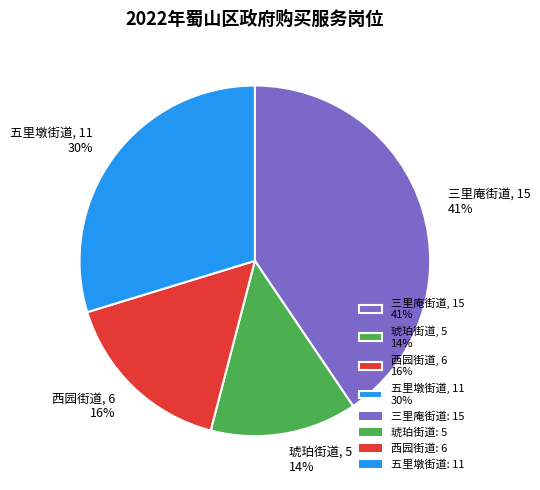

Rank the categories by value from lowest to highest.

琥珀街道, 西园街道, 五里墩街道, 三里庵街道